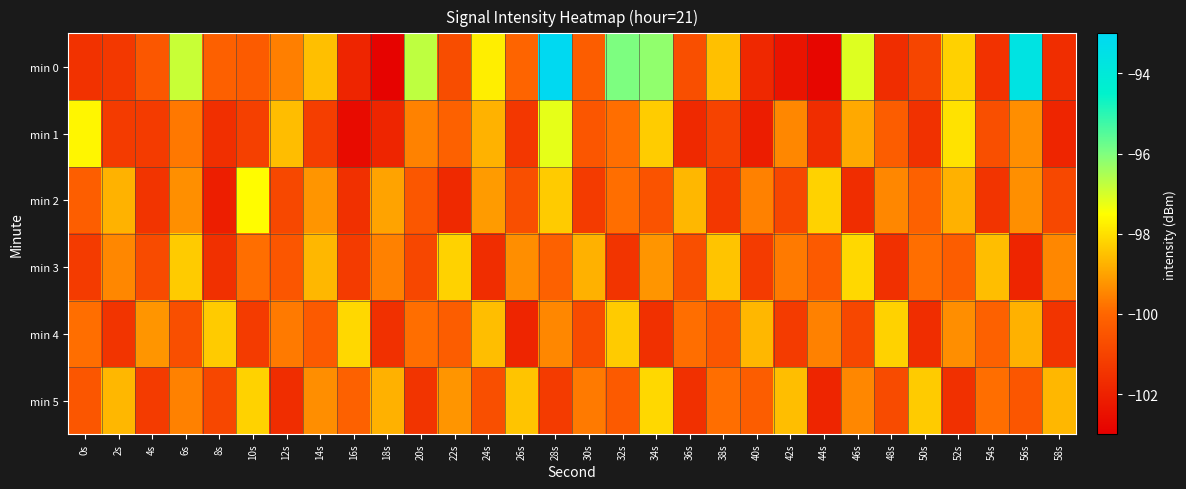

List the series in order of their peak value, lowest first.

min 3, min 4, min 5, min 2, min 1, min 0